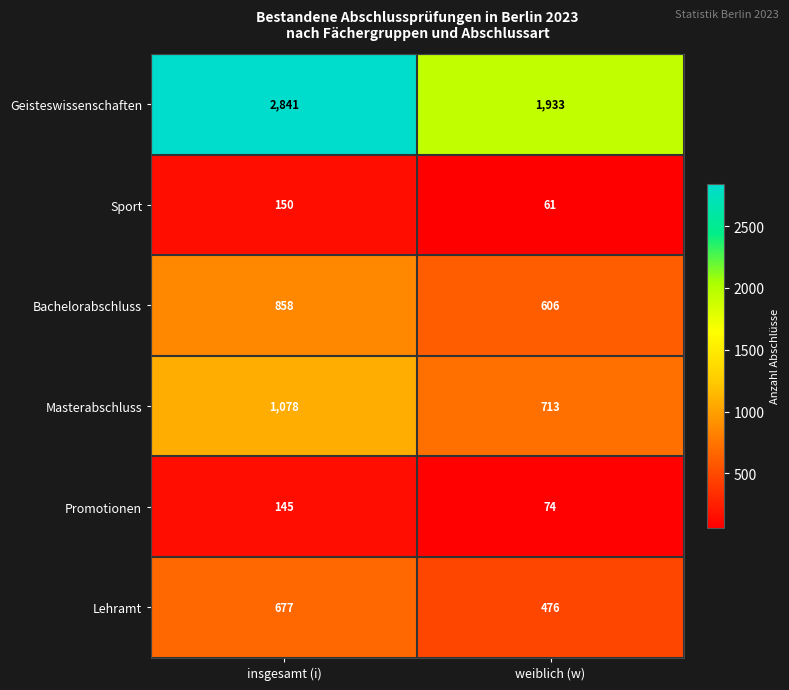

Is the value of Bachelorabschluss at weiblich (w) greater than the value of Masterabschluss at weiblich (w)?

No